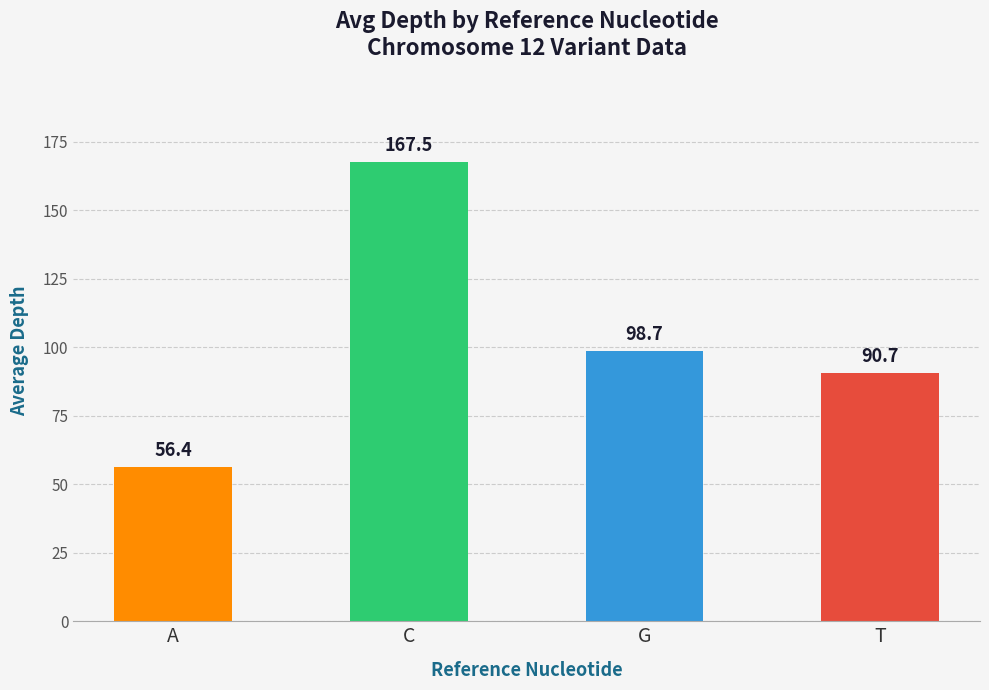

What is the change in value from A to C?

+111.1